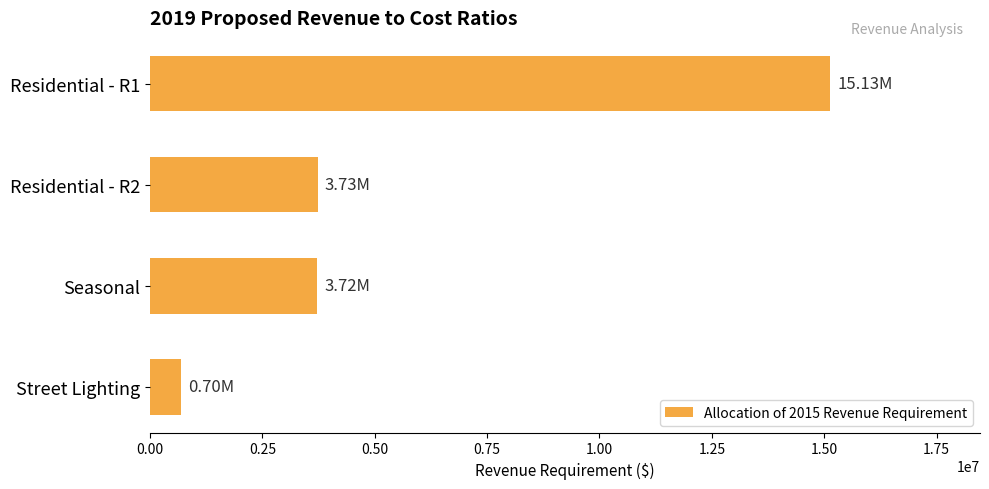

What is the label of the 1st bar from the bottom?

Street Lighting